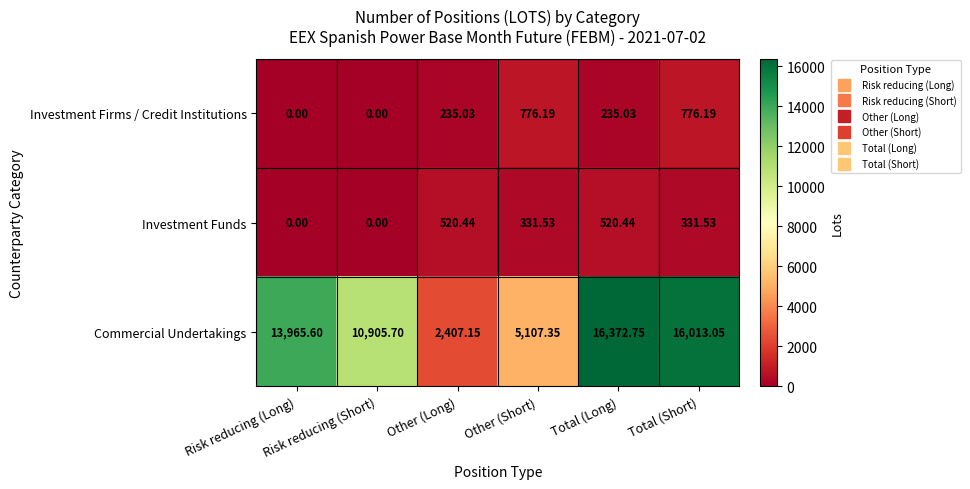

Which series has the largest range (max minus min)?

Commercial Undertakings